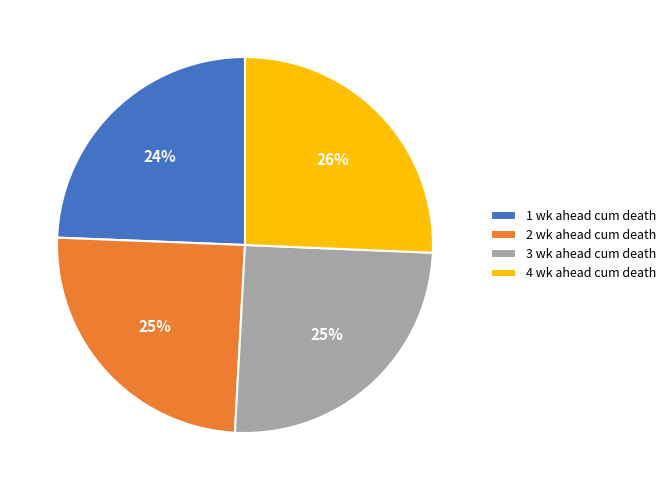

The 2 wk ahead cum death slice represents 11% of the pie. True or false?

False